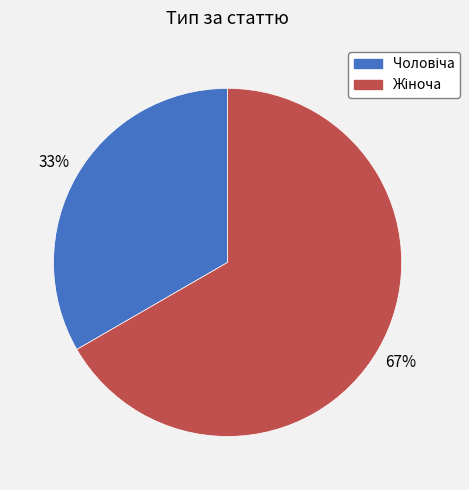

To the nearest percent, what is the average slice percentage?

50%